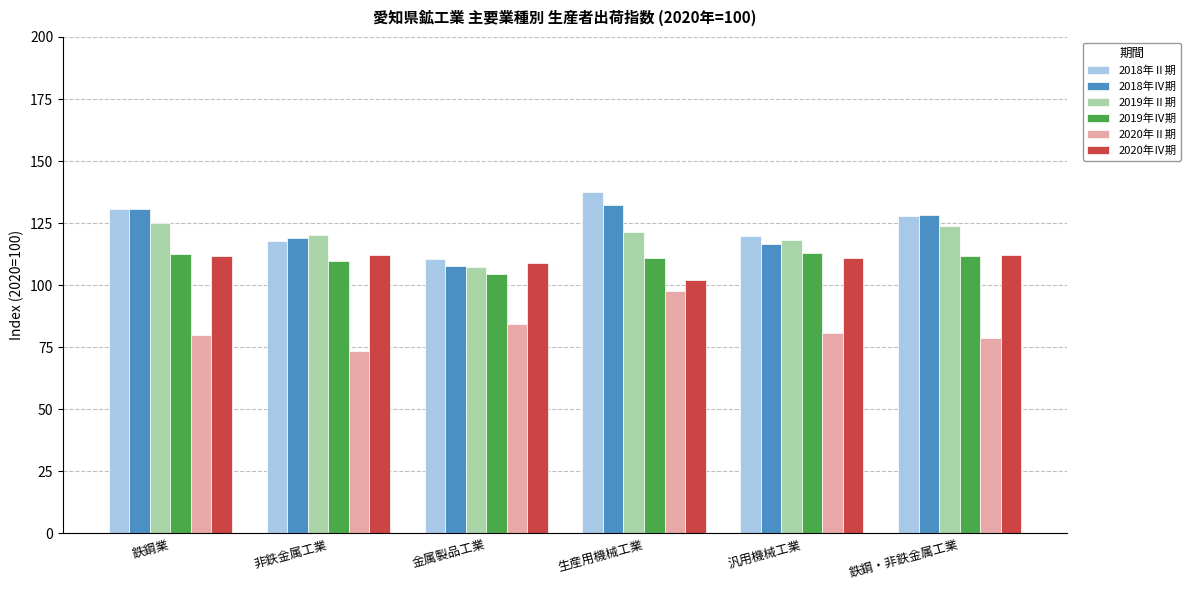

Is it true that 2020年Ⅱ期 equals 84.2 at 金属製品工業?

True